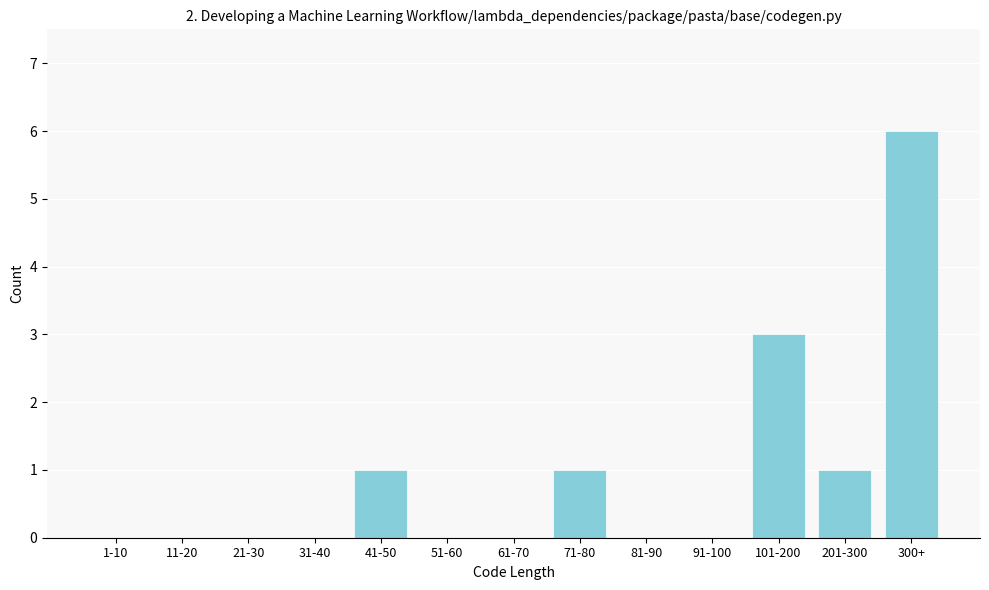

Reading left to right, what are all the values shown in this chart?

1-10=0	11-20=0	21-30=0	31-40=0	41-50=1	51-60=0	61-70=0	71-80=1	81-90=0	91-100=0	101-200=3	201-300=1	300+=6